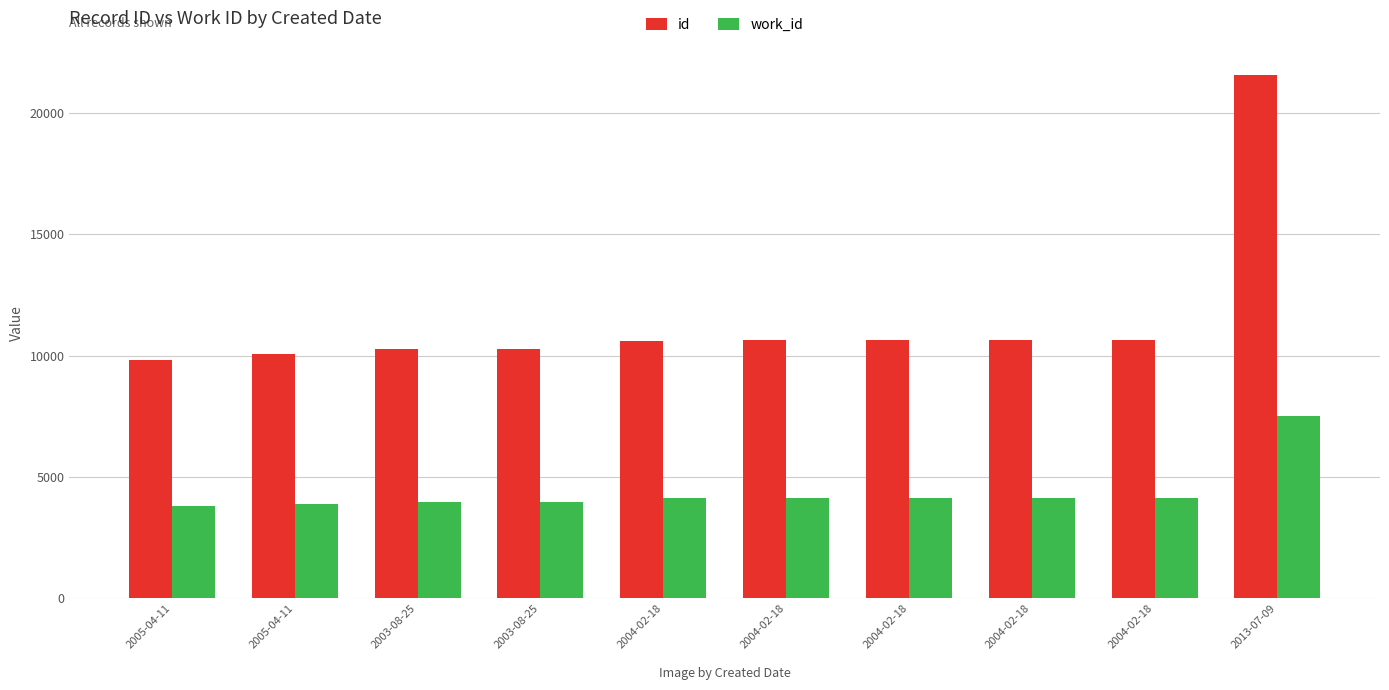

Does the chart contain stacked bars?

No